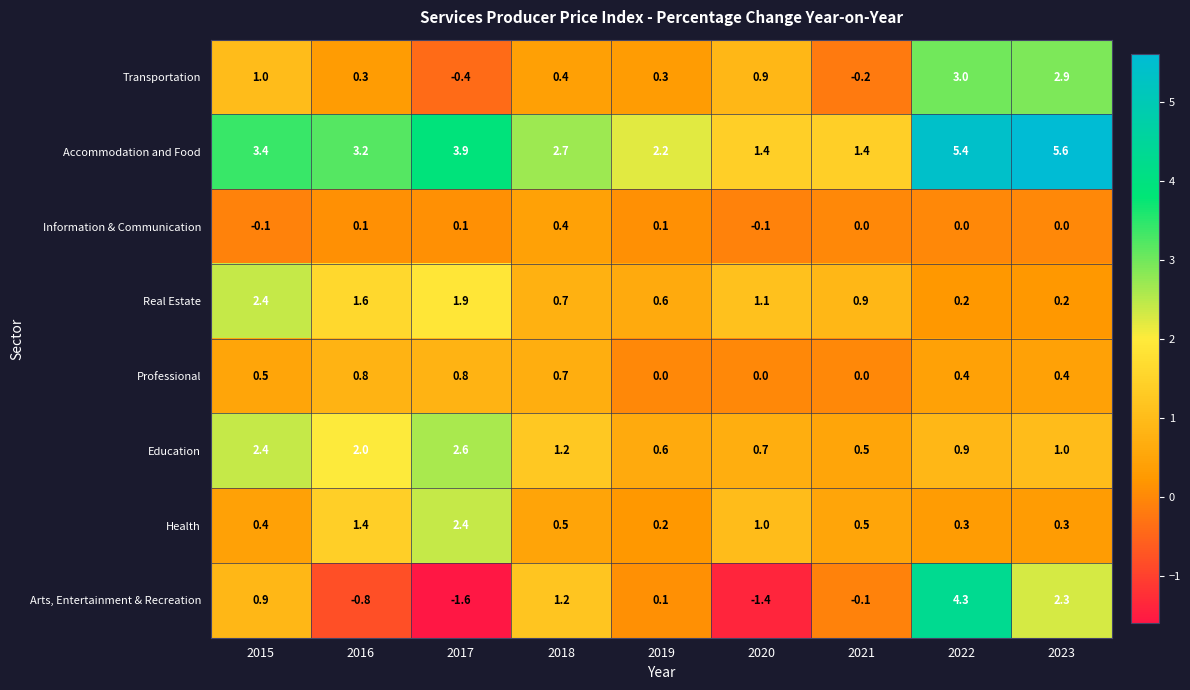

What is the sum of the Arts, Entertainment & Recreation values at 2022 and 2023?

6.6